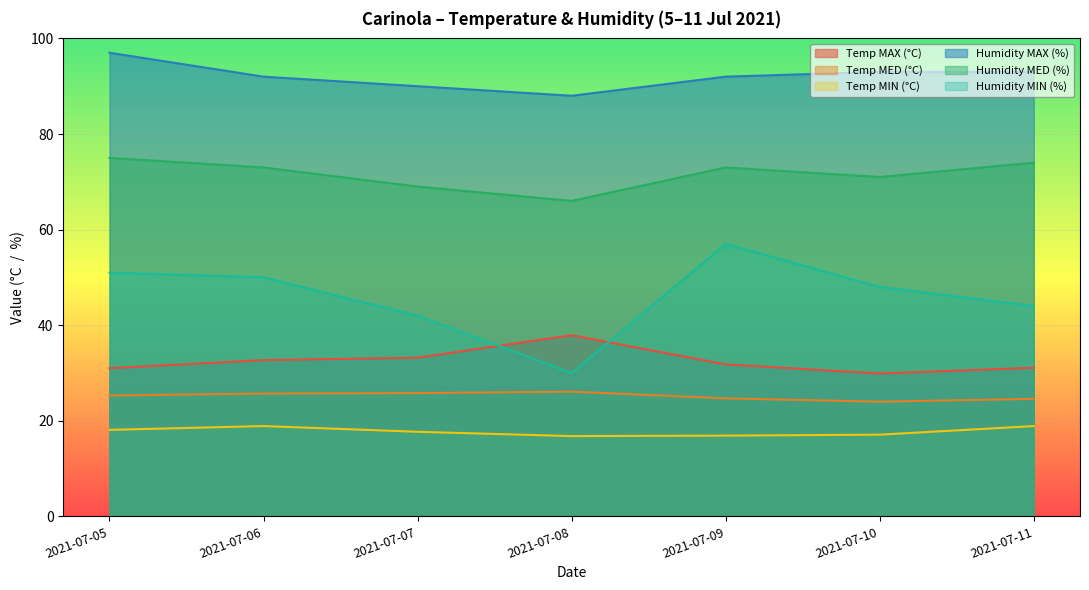

True or false: Temp MAX (°C) has more than 2 interior local peaks.

False